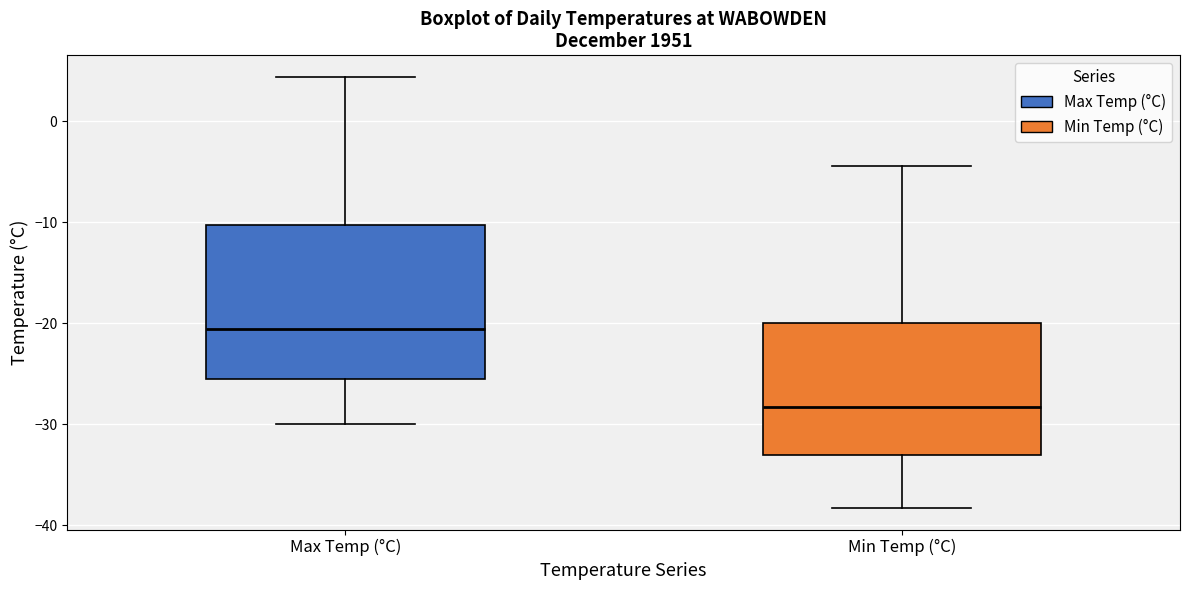

Reading left to right, read every box against the y-axis: the position of its median line, the range the box covers, and the ends of its whiskers. The values are not printed on the chart, so give them approximately, as read against the axis.

Max Temp (°C): median -21, box -26 to -10, whiskers -30 to 4
Min Temp (°C): median -28, box -33 to -20, whiskers -38 to -4